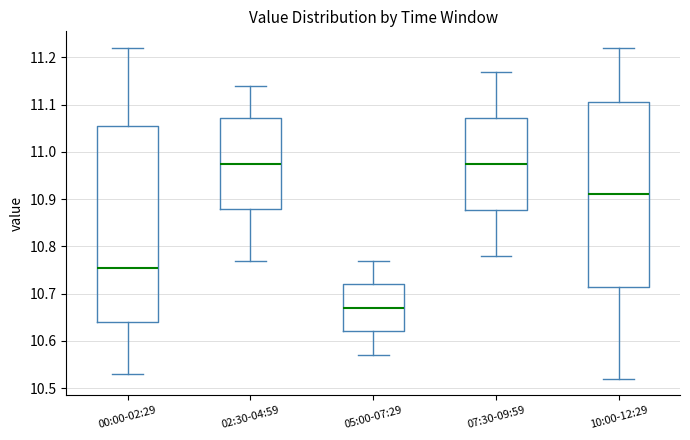

Reading left to right, transcribe this box plot: for each box, give where its median line is, the range the box spans, and where its two whiskers end, as read against the y-axis. The values are not printed on the chart, so give them approximately, as read against the axis.

00:00-02:29: median 10.76, box 10.64 to 11.06, whiskers 10.53 to 11.22
02:30-04:59: median 10.98, box 10.88 to 11.07, whiskers 10.77 to 11.14
05:00-07:29: median 10.67, box 10.62 to 10.72, whiskers 10.57 to 10.77
07:30-09:59: median 10.98, box 10.88 to 11.07, whiskers 10.78 to 11.17
10:00-12:29: median 10.91, box 10.72 to 11.11, whiskers 10.52 to 11.22